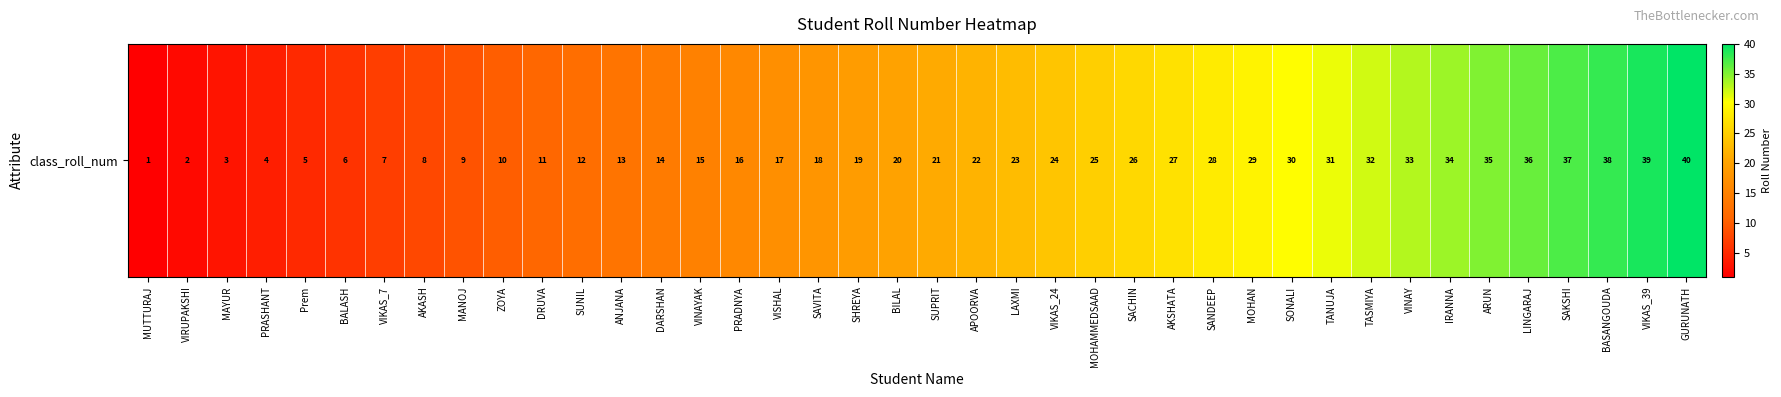

What is the maximum value shown in the chart?

40